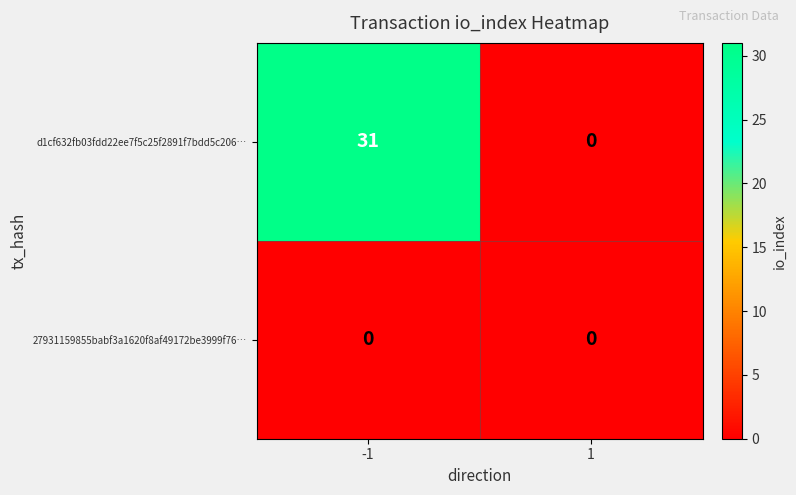

Which series changed the most between -1 and 1?

d1cf632fb03fdd22ee7f5c25f2891f7bdd5c206…